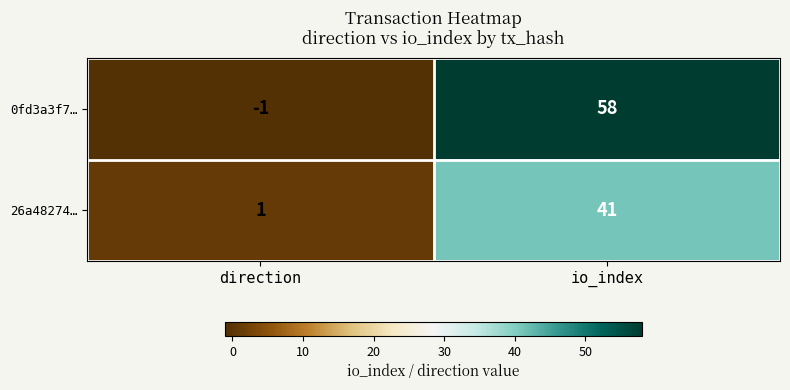

Rank the categories by 26a48274… value from highest to lowest.

io_index, direction